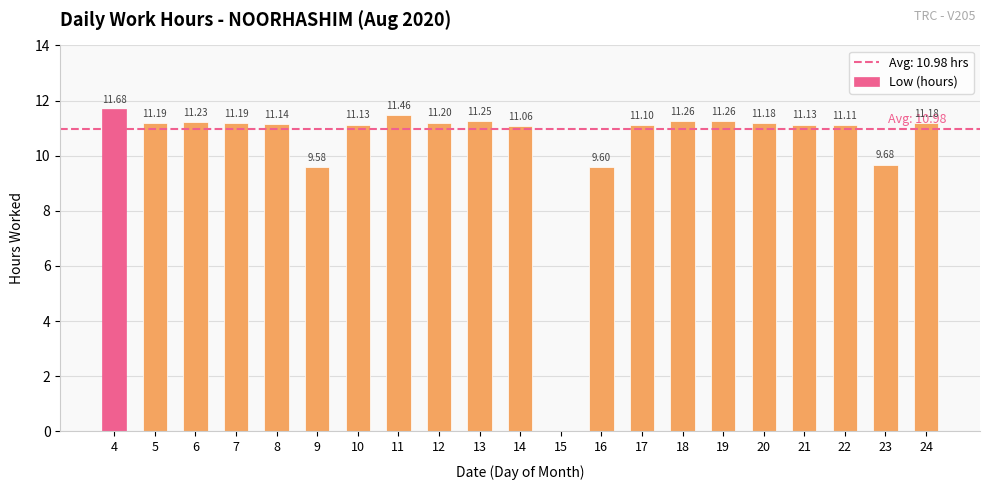

What is the change in value from 8 to 16?

-1.5